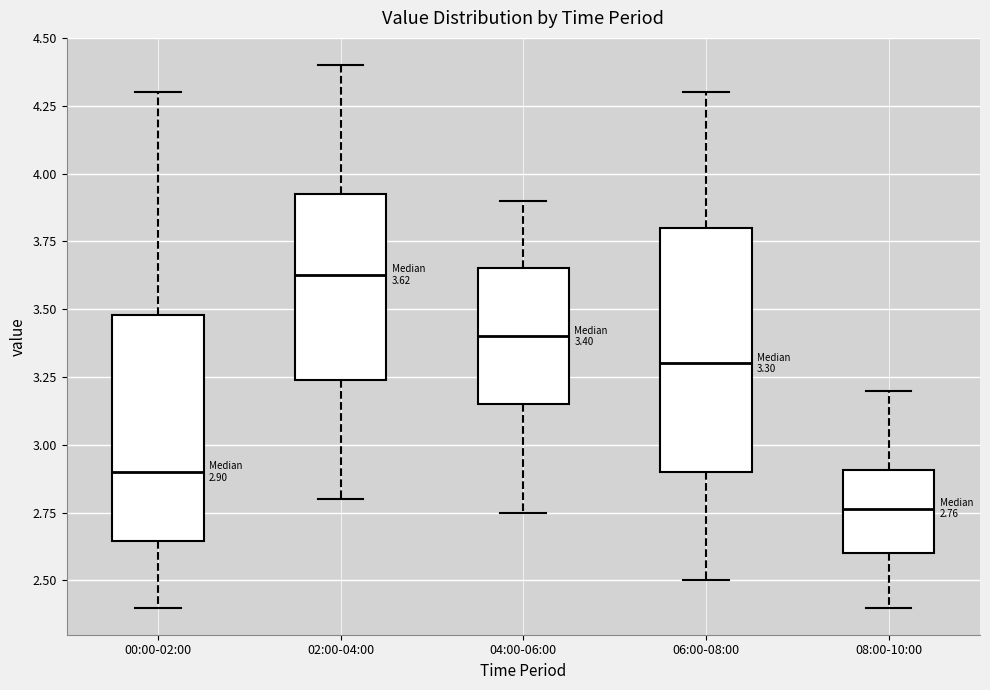

Which box has the highest median line?

02:00-04:00